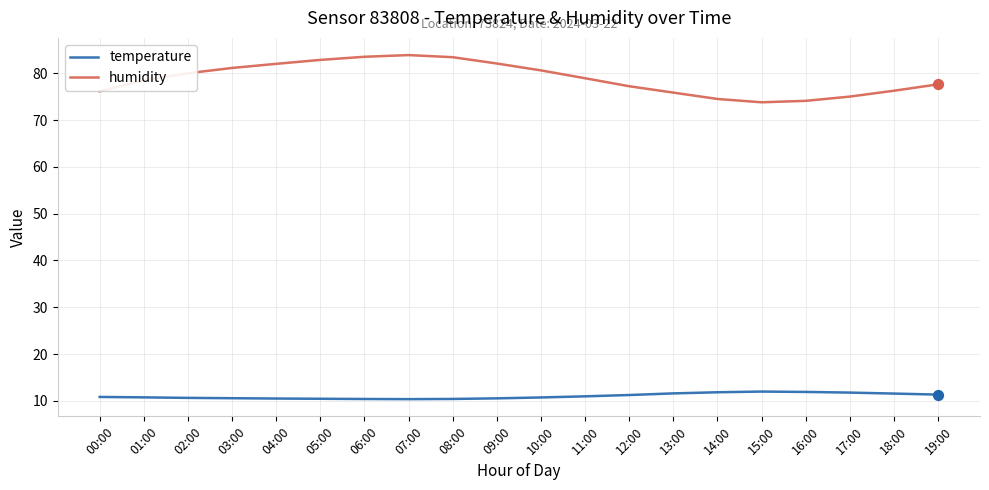

What is the total value across all series at 02:00?

90.6